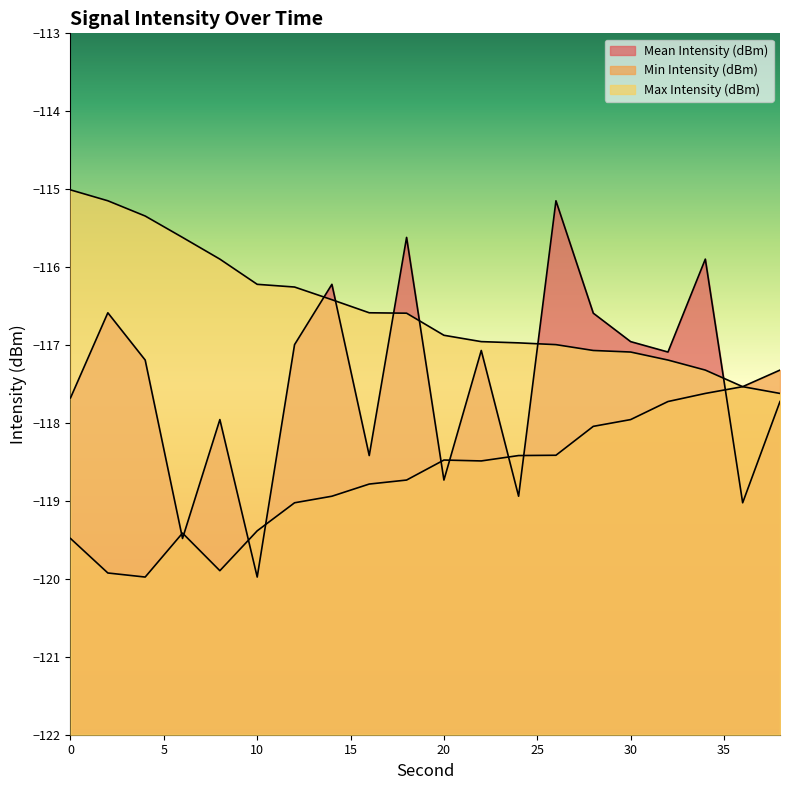

At how many categories does at least one series exceed -116?

8